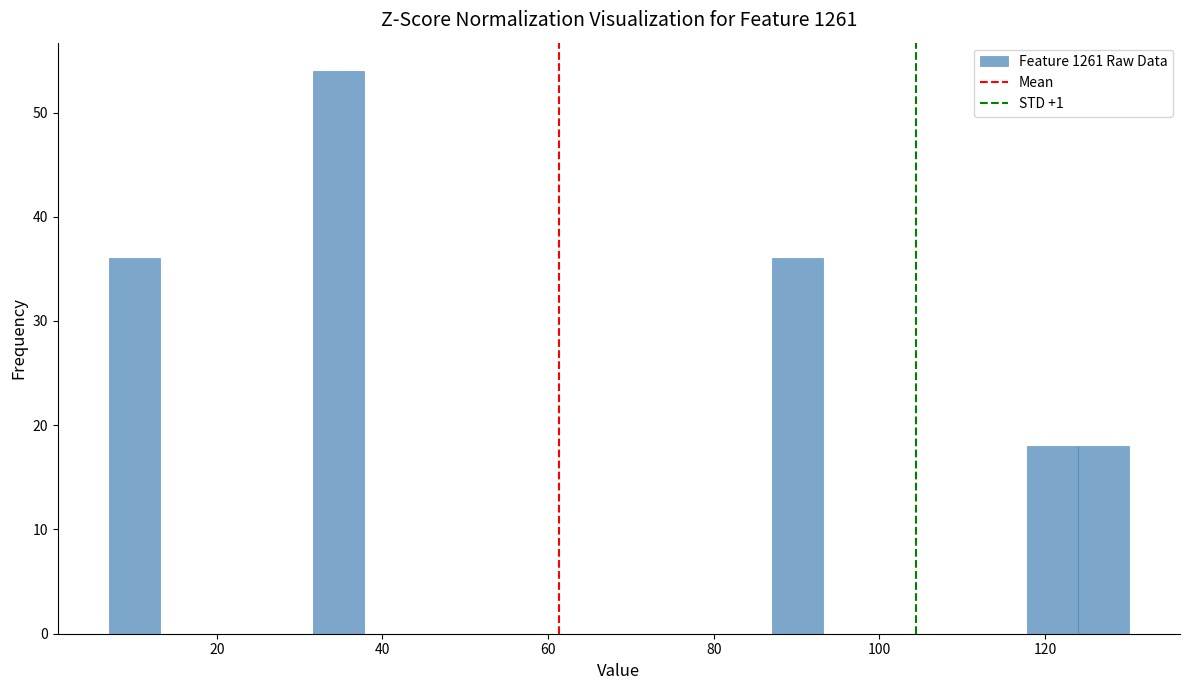

Read against the x-axis, roughly where is the centre of the tallest bar?

34